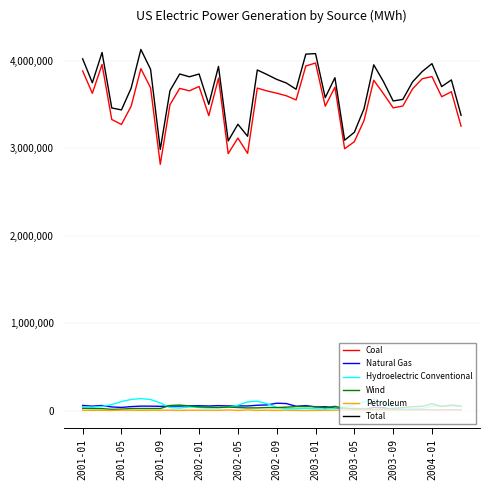

True or false: Total and Petroleum cross at least once.

False